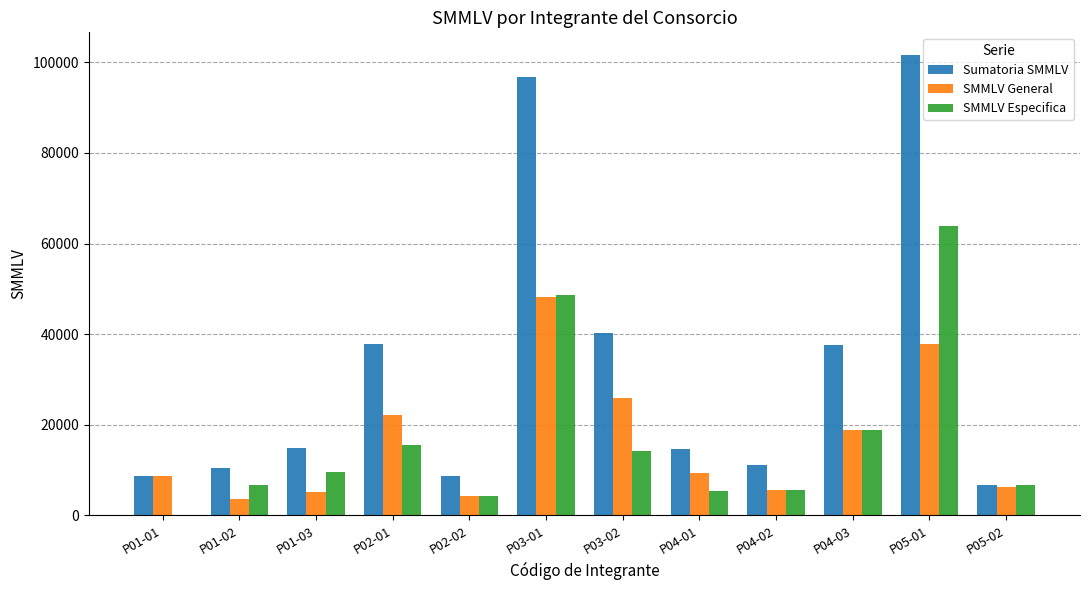

How many values in the Sumatoria SMMLV series exceed 14796?

6